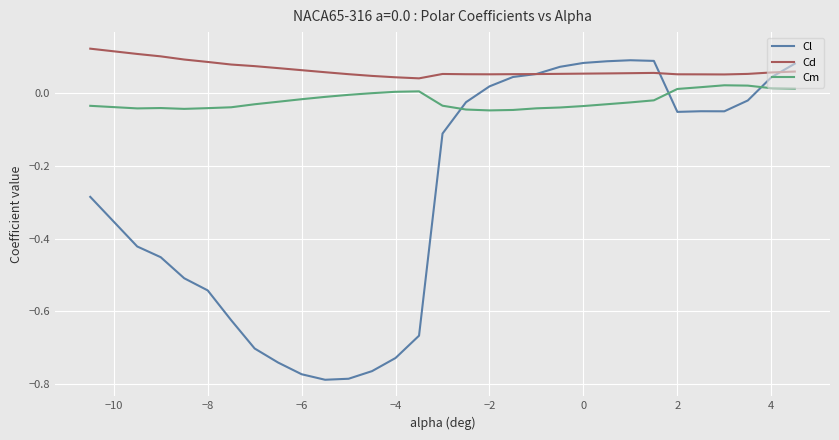

How many positive values does the Cl series have?

10